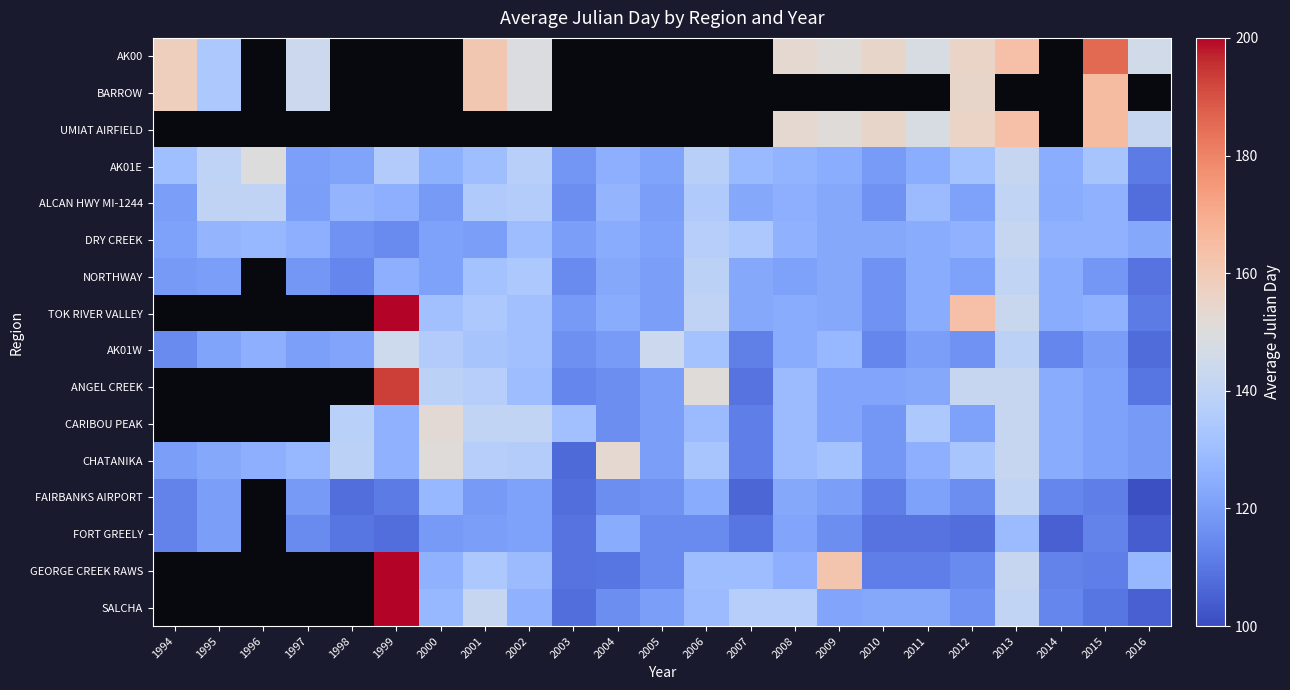

What is the minimum value shown in the chart?

101.0